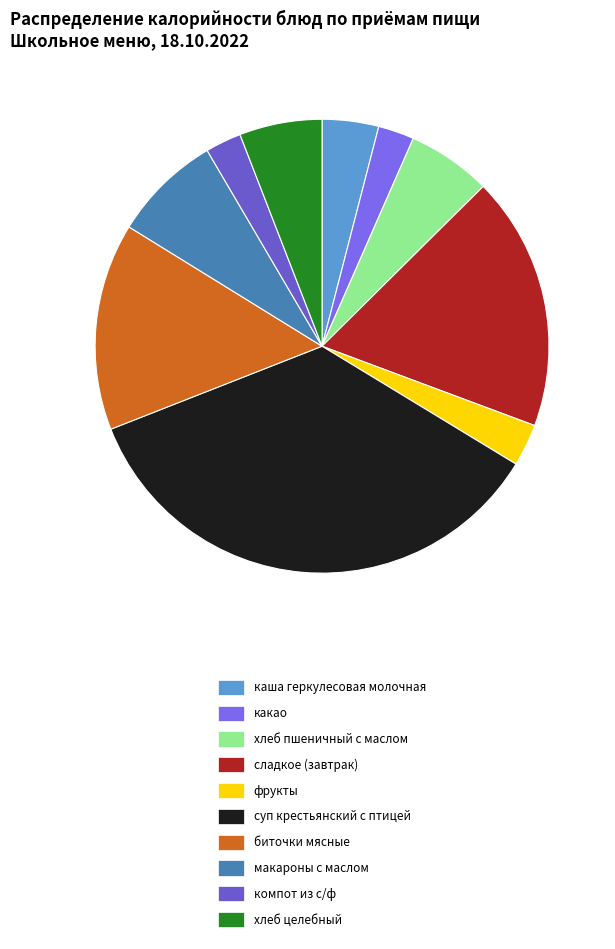

Between макароны с маслом and биточки мясные, which is larger?

биточки мясные